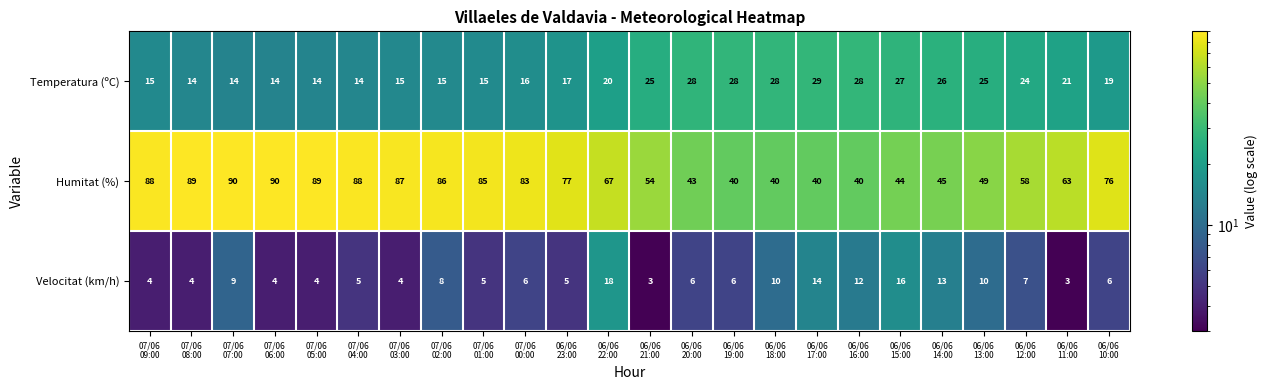

Which series has the largest range (max minus min)?

Humitat (%)